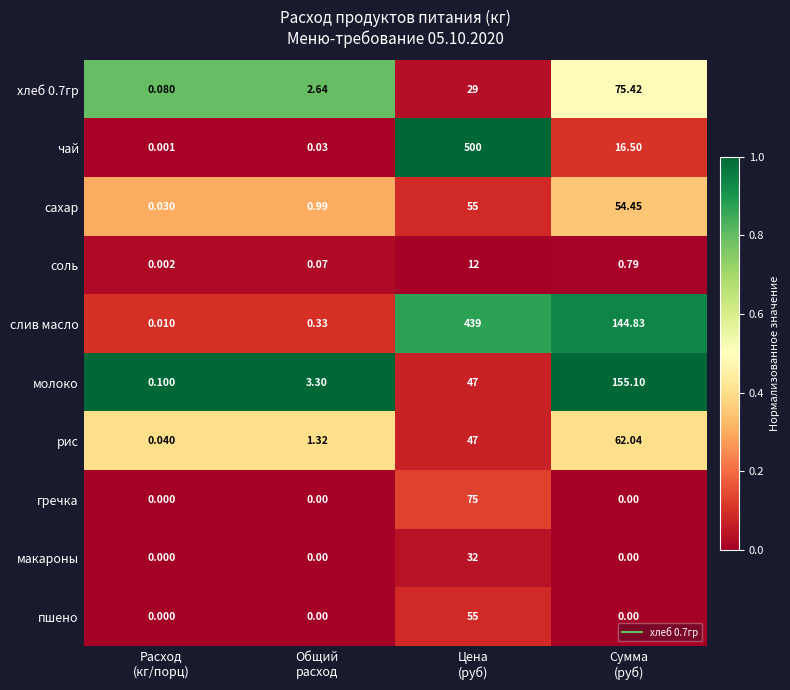

Which series has the largest range (max minus min)?

чай